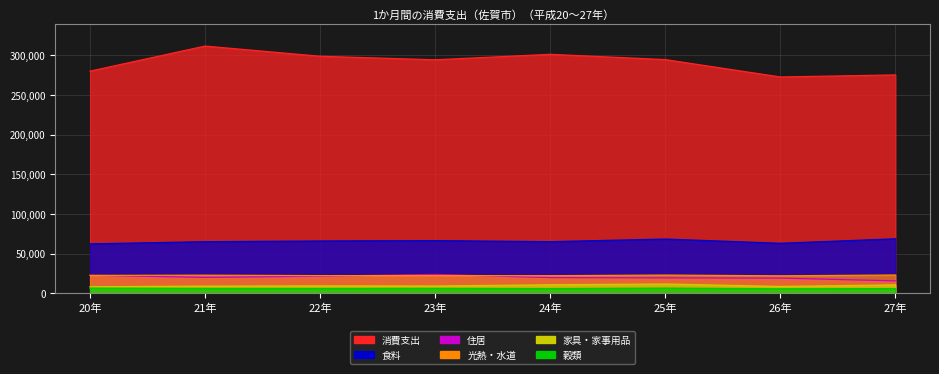

What is the sum of all 家具・家事用品 values?

77909